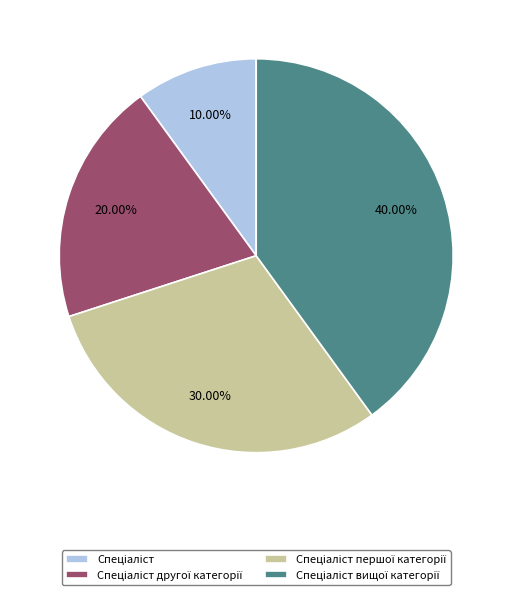

Is there any slice that represents more than half of the pie?

No